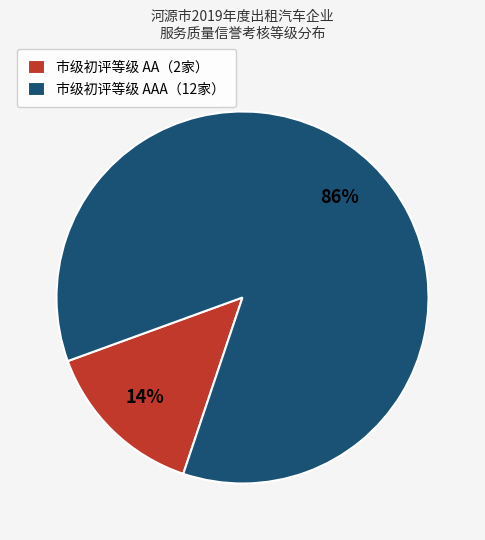

Between 市级初评等级 AA（2家） and 市级初评等级 AAA（12家）, which is larger?

市级初评等级 AAA（12家）